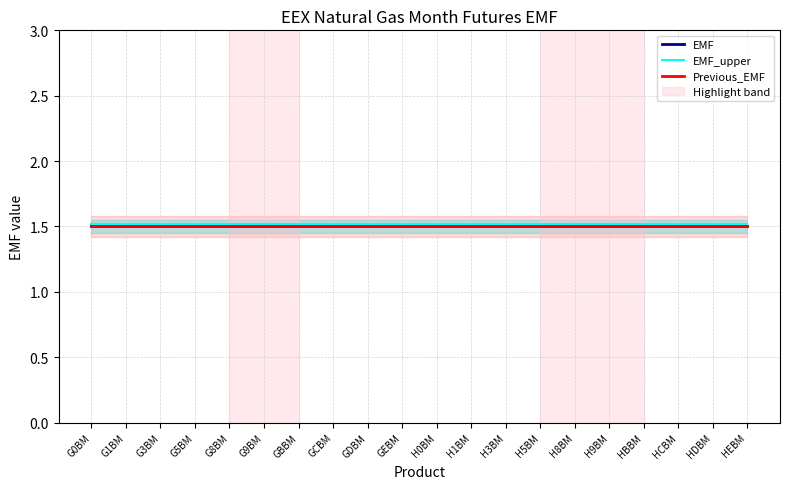

Where is Previous_EMF nearest to the value 1?

G0BM